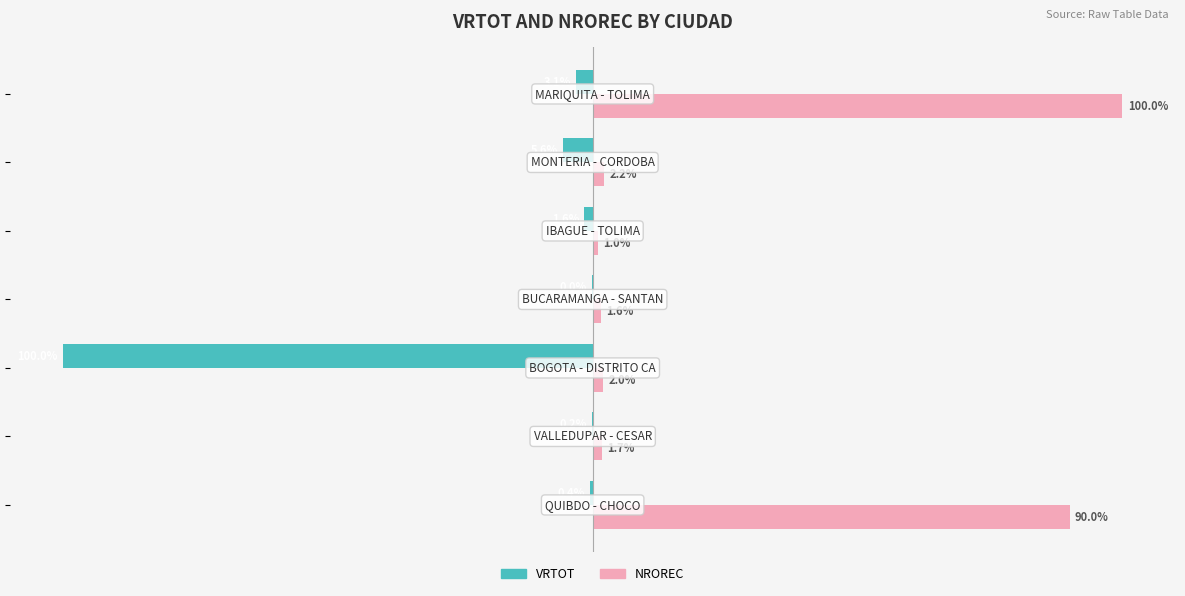

Which series has the largest total across all categories?

NROREC